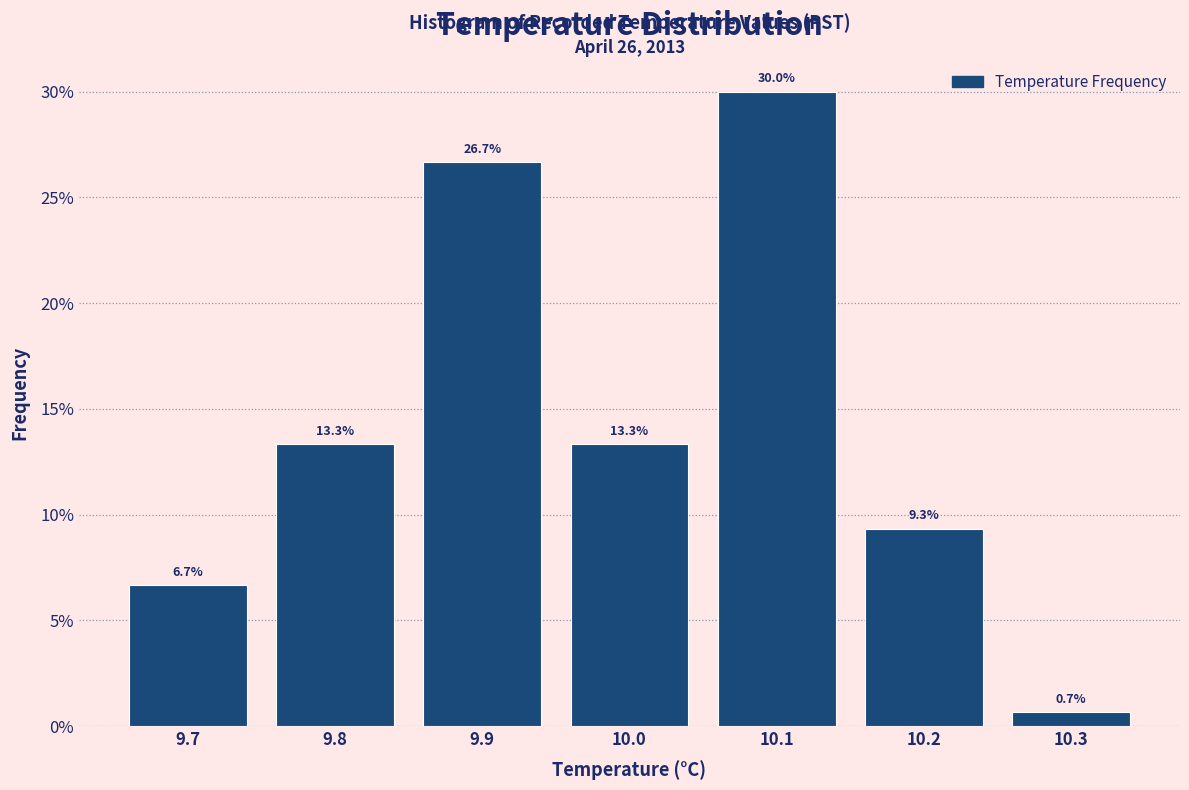

What is the height of the bar covering 9.85 to 9.95 on the x-axis?

26.7